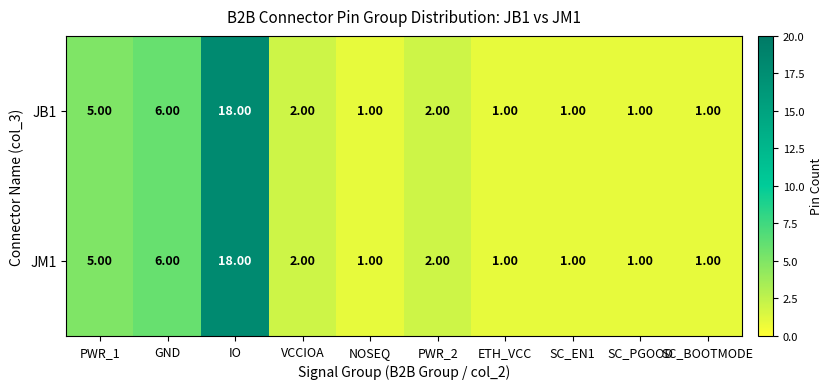

Where is JM1 nearest to the value 9?

GND